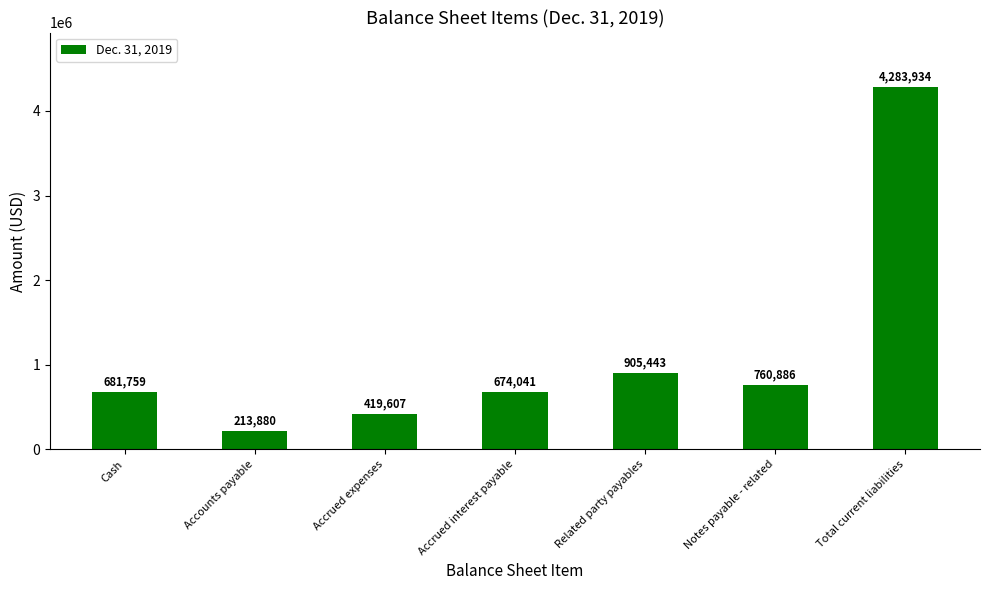

Which label corresponds to the largest value in the chart?

Total current liabilities